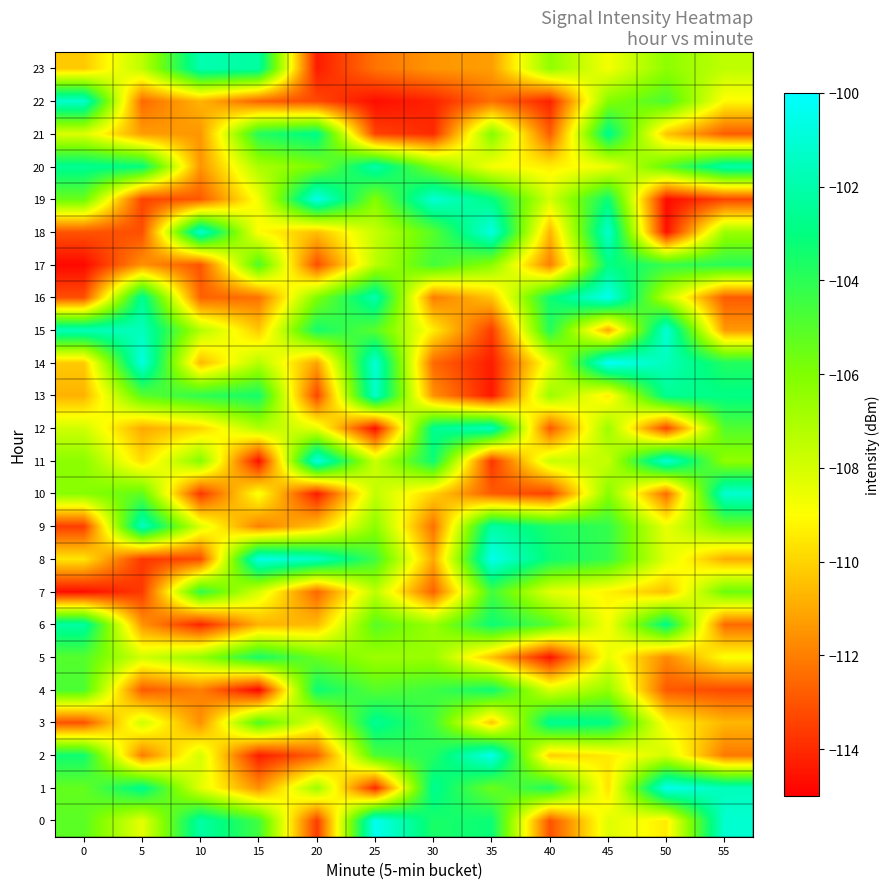

Reading left to right, extract all data points from this chart.

0: 0=-105.2	5=-108.4	10=-102.1	15=-104.5	20=-113.6	25=-100.4	30=-103.6	35=-103.2	40=-113.1	45=-108.2	50=-109.4	55=-101.1
1: 0=-105.3	5=-102.7	10=-108.3	15=-111.6	20=-106.7	25=-114.0	30=-102.6	35=-105.5	40=-103.6	45=-109.7	50=-100.4	55=-101.6
2: 0=-103.3	5=-112.1	10=-108.0	15=-114.3	20=-112.7	25=-104.8	30=-103.8	35=-100.5	40=-110.1	45=-109.4	50=-108.0	55=-112.2
3: 0=-113.1	5=-107.9	10=-111.6	15=-105.0	20=-108.4	25=-102.5	30=-104.5	35=-110.3	40=-102.5	45=-102.9	50=-109.2	55=-110.7
4: 0=-104.8	5=-112.9	10=-112.0	15=-114.9	20=-103.2	25=-105.0	30=-104.4	35=-103.3	40=-108.1	45=-106.5	50=-112.9	55=-113.3
5: 0=-105.0	5=-107.9	10=-106.5	15=-103.5	20=-105.5	25=-106.7	30=-106.6	35=-110.4	40=-114.5	45=-108.4	50=-111.8	55=-108.9
6: 0=-102.2	5=-111.5	10=-114.1	15=-110.8	20=-110.6	25=-105.1	30=-106.6	35=-103.2	40=-105.0	45=-108.9	50=-102.8	55=-112.5
7: 0=-114.7	5=-113.6	10=-104.2	15=-108.1	20=-112.6	25=-107.5	30=-112.7	35=-104.6	40=-108.3	45=-109.3	50=-110.5	55=-105.5
8: 0=-109.6	5=-113.7	10=-113.2	15=-100.6	20=-101.4	25=-104.5	30=-111.0	35=-100.5	40=-103.3	45=-104.2	50=-108.3	55=-110.9
9: 0=-113.6	5=-101.5	10=-108.2	15=-112.0	20=-110.4	25=-106.3	30=-112.3	35=-102.2	40=-103.6	45=-104.2	50=-108.5	55=-105.6
10: 0=-106.2	5=-105.3	10=-113.7	15=-108.8	20=-114.4	25=-107.6	30=-110.1	35=-112.8	40=-113.4	45=-106.2	50=-112.4	55=-101.1
11: 0=-106.3	5=-109.8	10=-106.1	15=-114.7	20=-100.6	25=-107.8	30=-103.3	35=-113.8	40=-107.7	45=-107.6	50=-100.9	55=-106.4
12: 0=-107.9	5=-111.0	10=-110.0	15=-107.2	20=-108.4	25=-114.7	30=-102.6	35=-101.6	40=-112.9	45=-106.7	50=-113.4	55=-104.9
13: 0=-110.8	5=-105.1	10=-104.1	15=-103.5	20=-113.4	25=-101.3	30=-111.5	35=-114.4	40=-106.7	45=-109.4	50=-102.6	55=-102.9
14: 0=-110.2	5=-100.7	10=-110.6	15=-107.3	20=-111.2	25=-101.0	30=-112.5	35=-114.3	40=-108.5	45=-100.1	50=-101.6	55=-103.8
15: 0=-101.6	5=-101.6	10=-107.2	15=-110.3	20=-103.4	25=-105.1	30=-109.4	35=-113.6	40=-103.8	45=-111.1	50=-100.9	55=-111.4
16: 0=-113.2	5=-102.5	10=-112.7	15=-112.3	20=-106.0	25=-101.9	30=-112.1	35=-110.3	40=-103.3	45=-100.4	50=-107.5	55=-112.8
17: 0=-114.8	5=-111.6	10=-113.0	15=-104.8	20=-113.2	25=-107.4	30=-104.6	35=-106.3	40=-112.0	45=-102.9	50=-104.3	55=-103.9
18: 0=-113.0	5=-113.1	10=-101.1	15=-109.0	20=-110.5	25=-107.7	30=-105.1	35=-100.7	40=-110.7	45=-101.1	50=-114.6	55=-106.7
19: 0=-105.5	5=-113.4	10=-112.9	15=-108.7	20=-100.5	25=-106.1	30=-101.0	35=-102.9	40=-108.0	45=-103.2	50=-114.7	55=-113.4
20: 0=-102.6	5=-103.0	10=-111.5	15=-107.0	20=-105.9	25=-102.0	30=-106.0	35=-108.8	40=-109.4	45=-108.6	50=-105.2	55=-102.0
21: 0=-108.2	5=-111.3	10=-111.5	15=-103.8	20=-102.8	25=-113.4	30=-114.0	35=-106.1	40=-112.8	45=-102.6	50=-110.3	55=-112.8
22: 0=-101.2	5=-112.5	10=-110.7	15=-112.7	20=-113.3	25=-114.7	30=-114.2	35=-112.4	40=-114.2	45=-106.1	50=-104.8	55=-109.1
23: 0=-110.2	5=-107.4	10=-101.9	15=-102.2	20=-114.3	25=-112.3	30=-111.4	35=-111.3	40=-106.4	45=-108.8	50=-106.3	55=-107.5